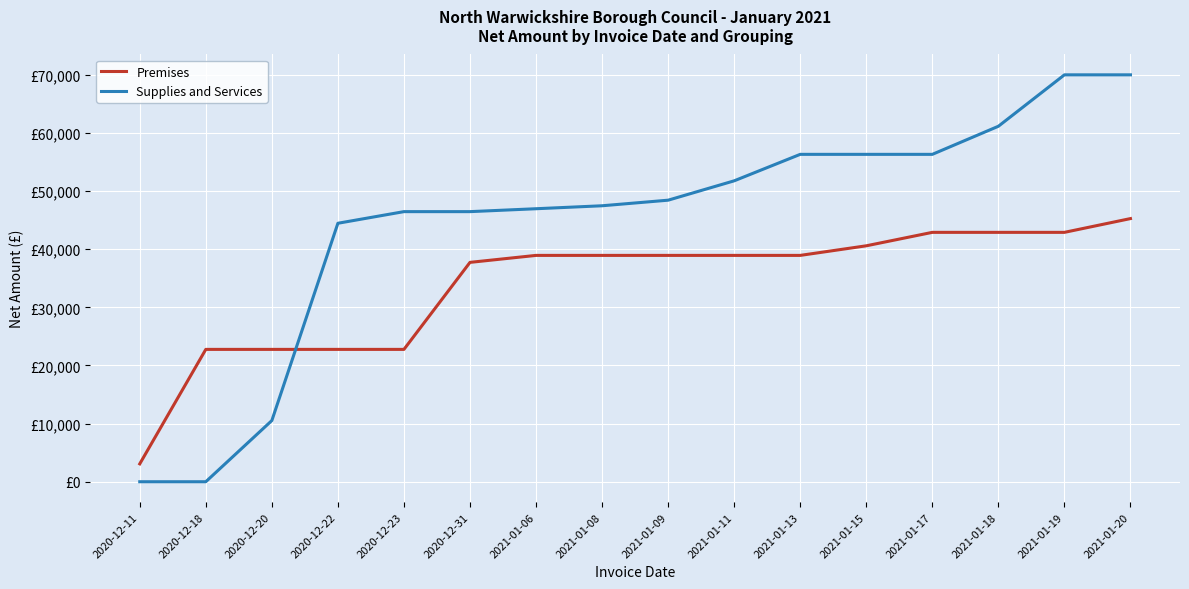

How many data points in Supplies and Services are less than 48428?

8